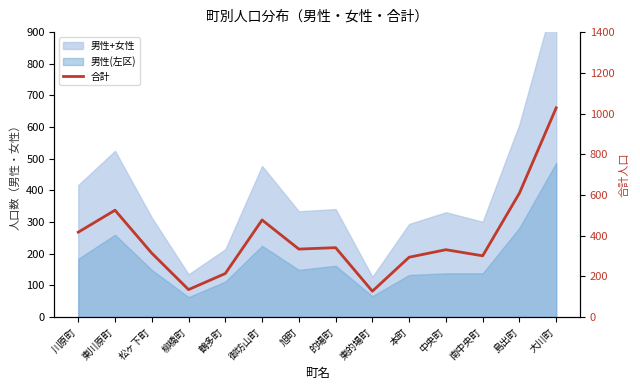

Reading right to left, what are all the values shown in this chart?

1028	609	301	331	294	127	341	334	477	214	135	314	525	417